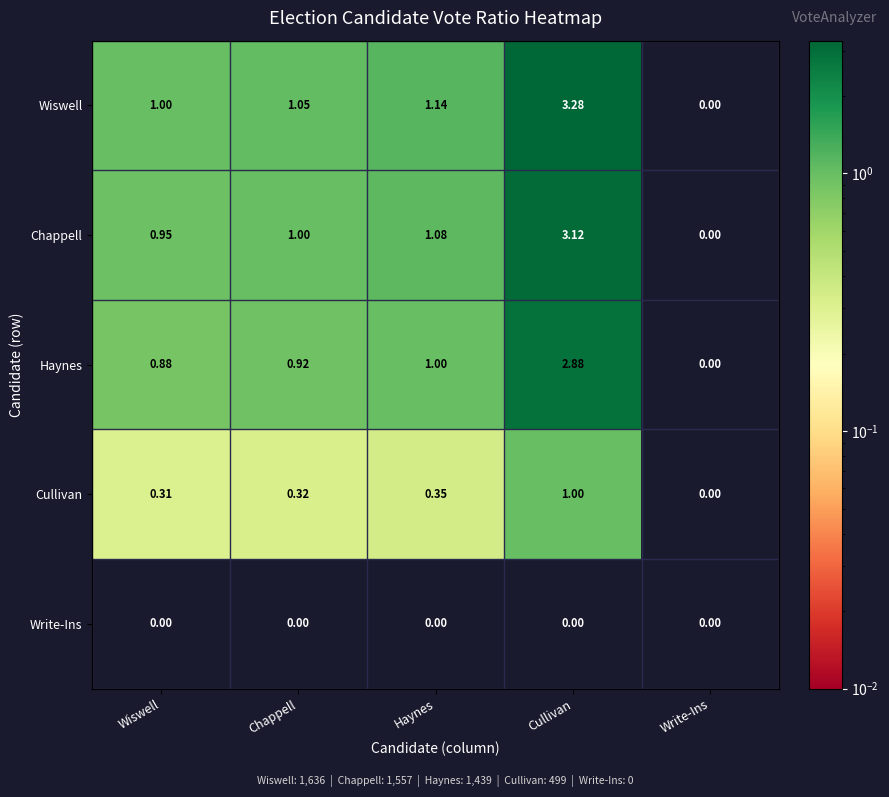

At which category is the sum across all series the highest?

Cullivan